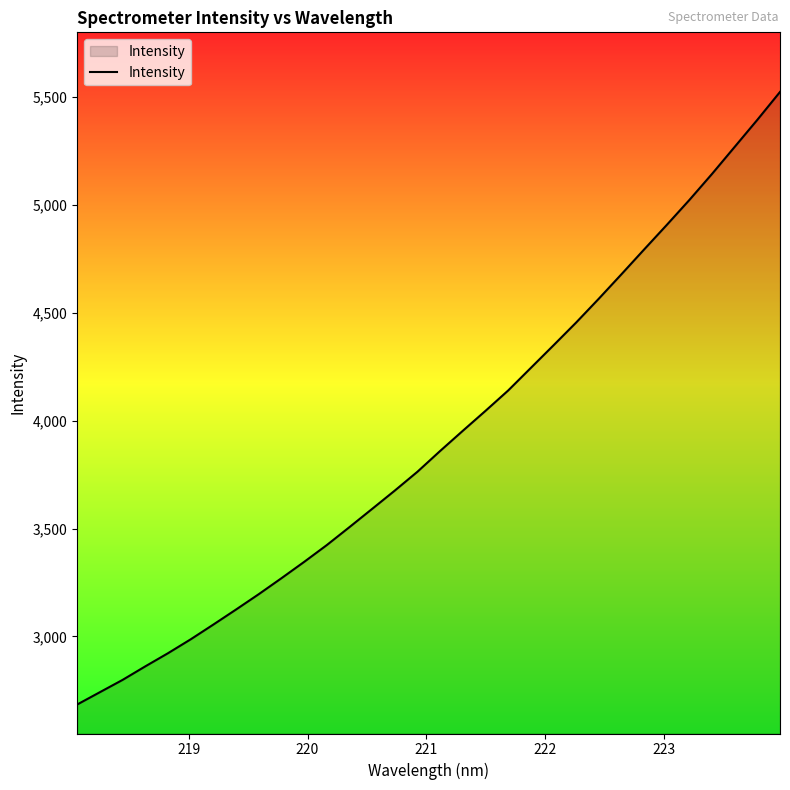

What is the minimum value shown in the chart?

2684.9